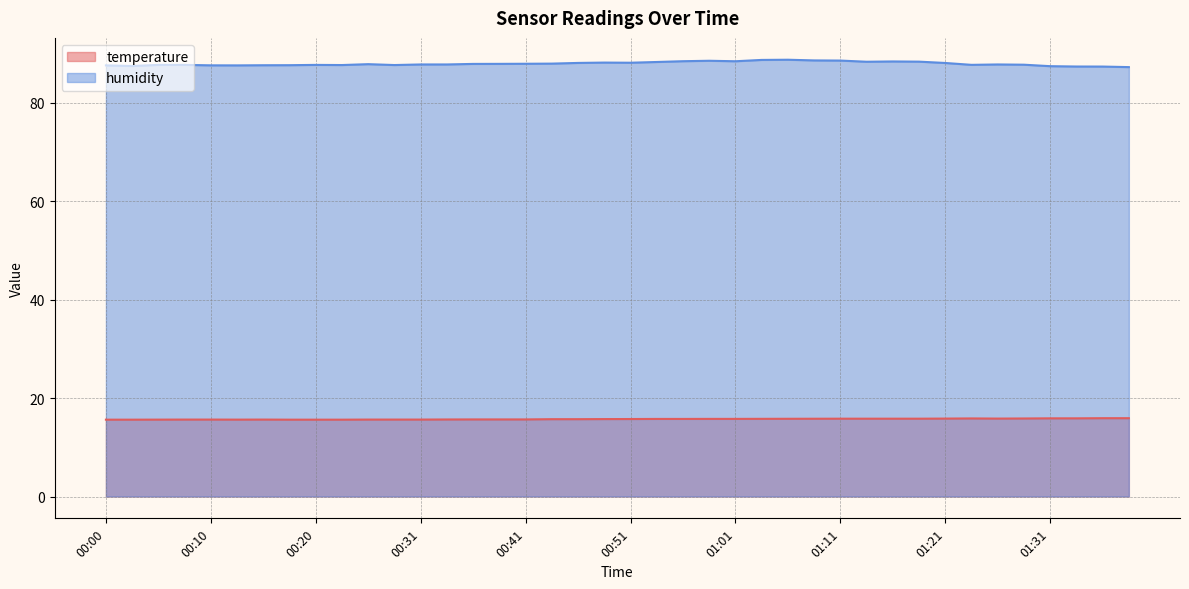

What are all the series names shown in the legend?

temperature, humidity